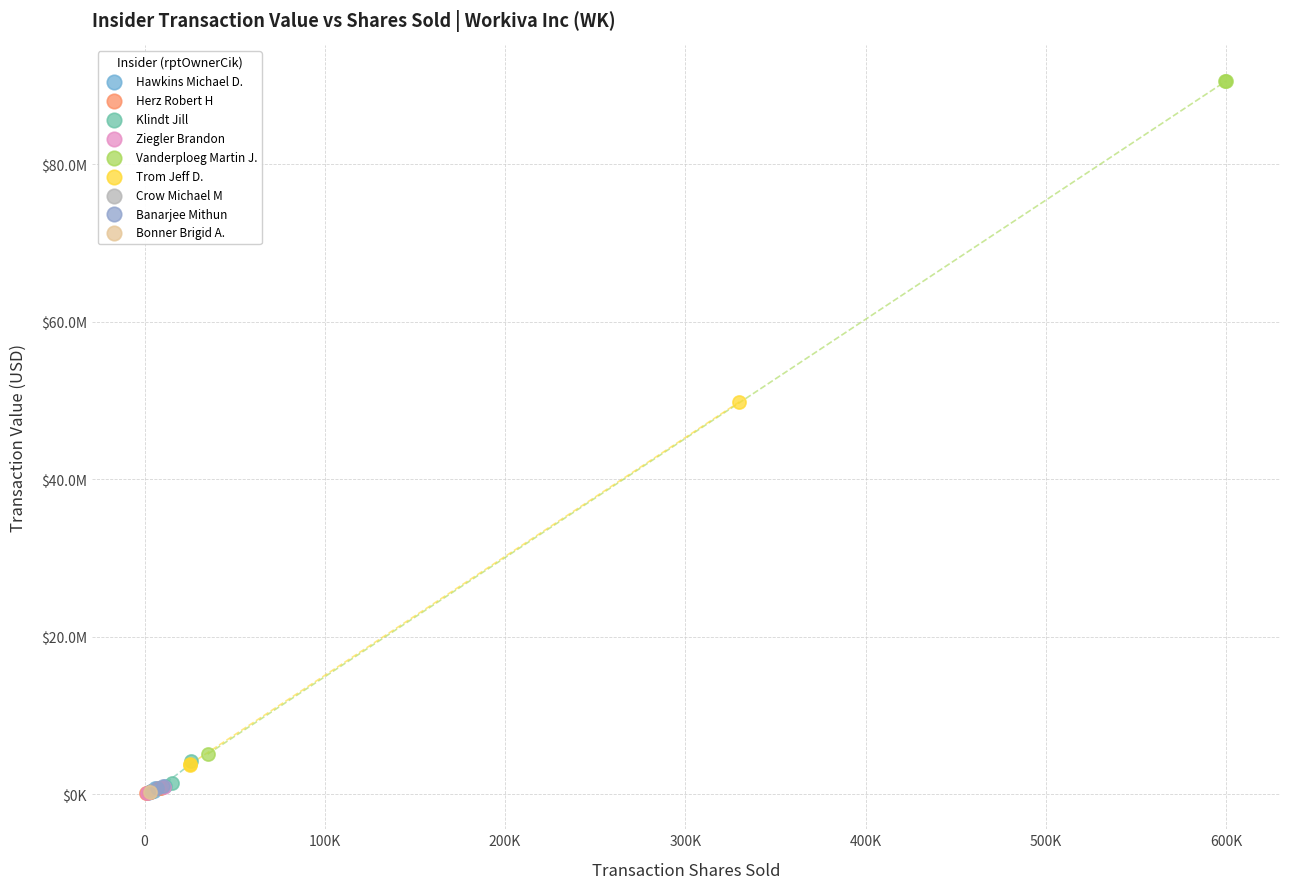

What are all the series names shown in the legend?

Hawkins Michael D., Herz Robert H, Klindt Jill, Ziegler Brandon, Vanderploeg Martin J., Trom Jeff D., Crow Michael M, Banarjee Mithun, Bonner Brigid A.